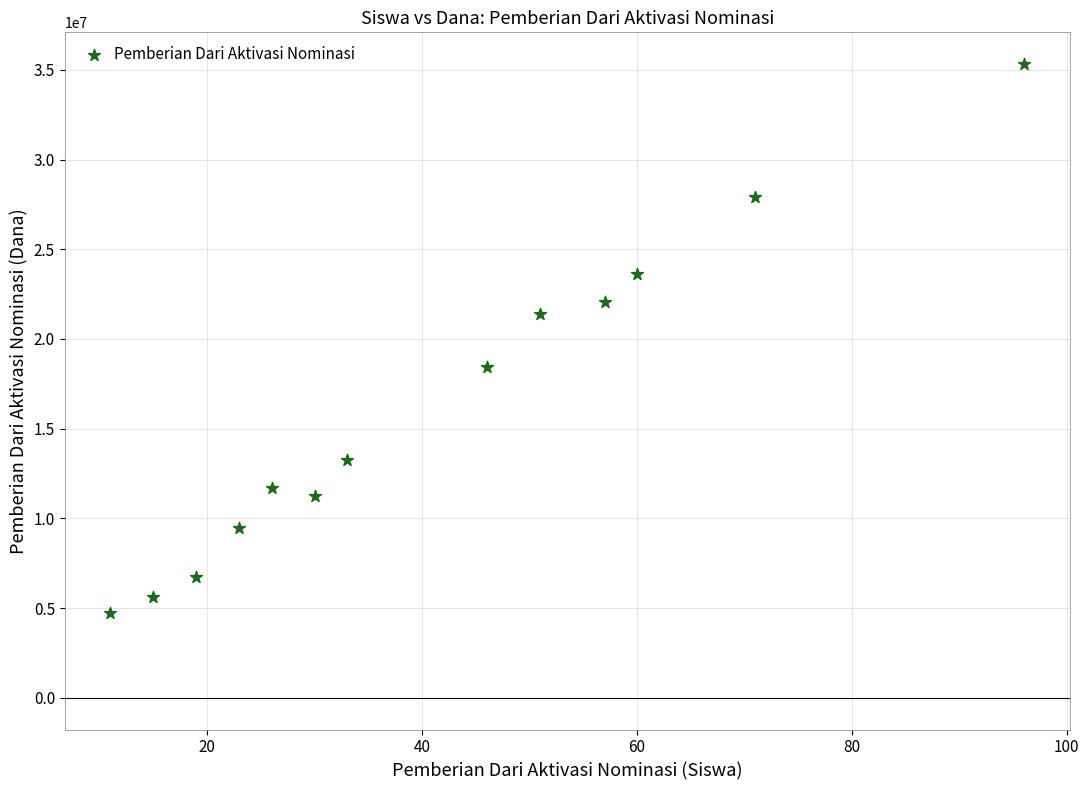

What is the range of X values (max minus min)?

85